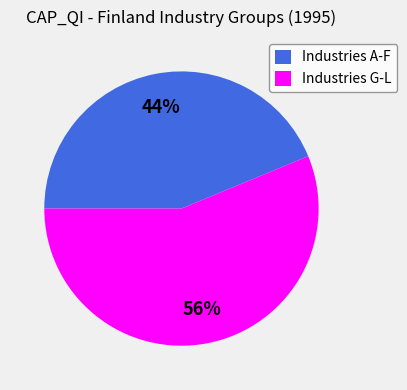

Which has a higher value, Industries G-L or Industries A-F?

Industries G-L